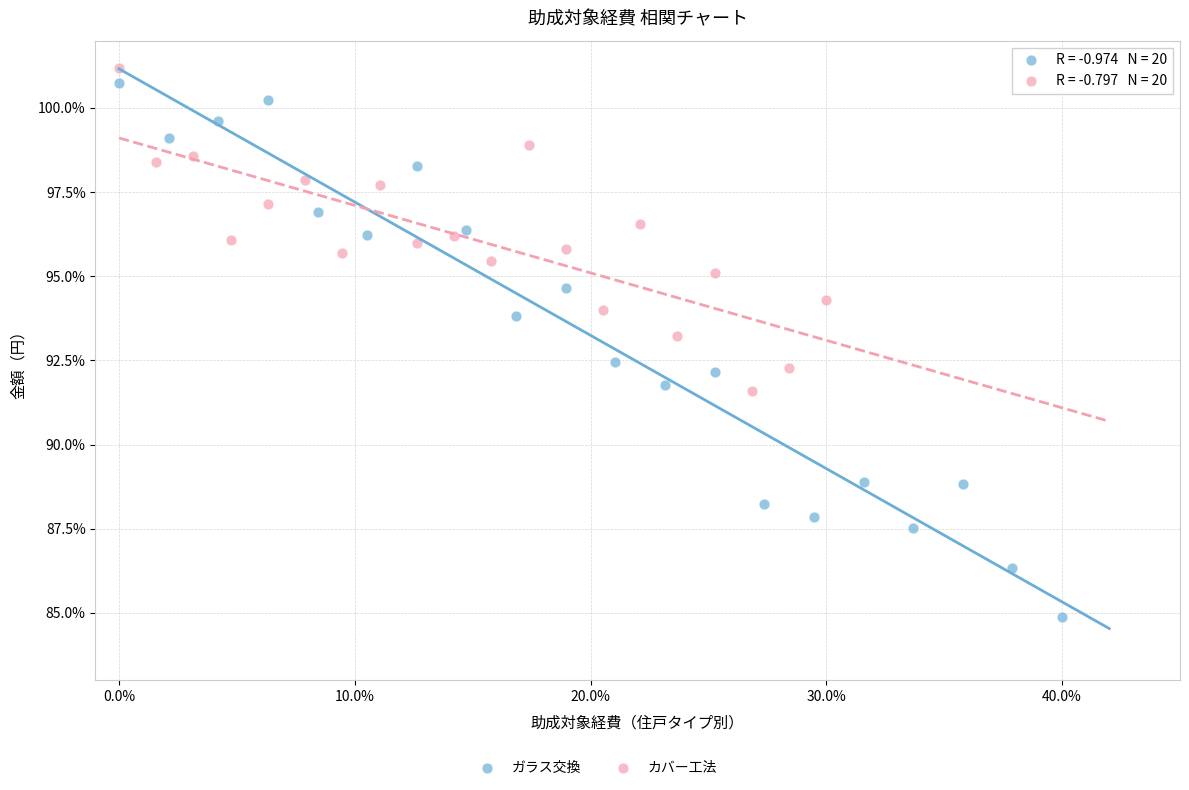

Which series reaches the minimum Y coordinate?

ガラス交換